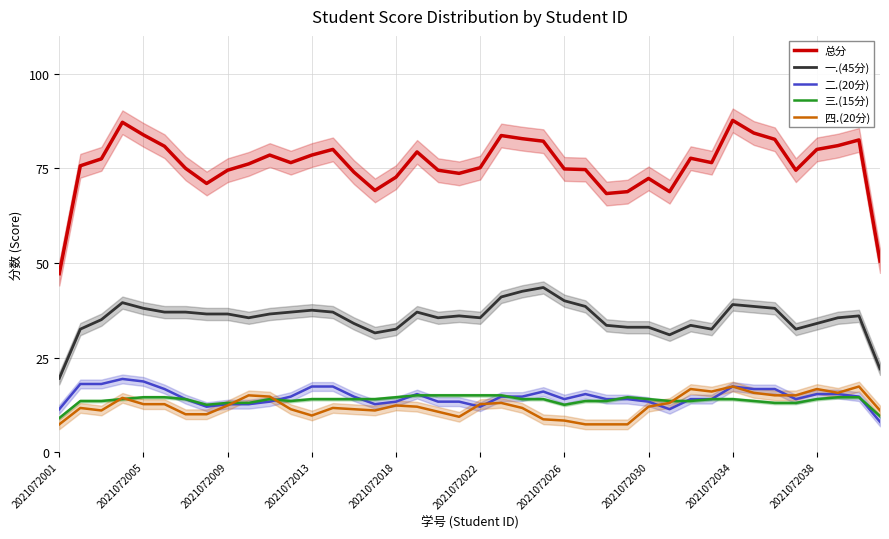

True or false: 一.(45分) and 总分 cross at least once.

False